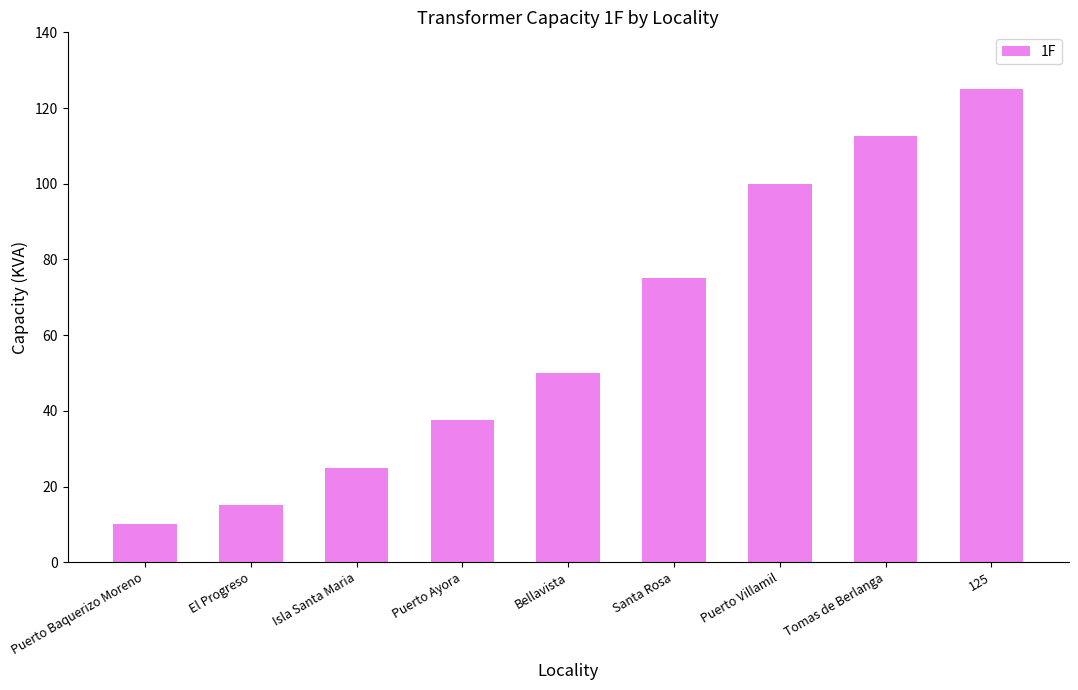

List the labels in order of value, smallest first.

Puerto Baquerizo Moreno, El Progreso, Isla Santa Maria, Puerto Ayora, Bellavista, Santa Rosa, Puerto Villamil, Tomas de Berlanga, 125